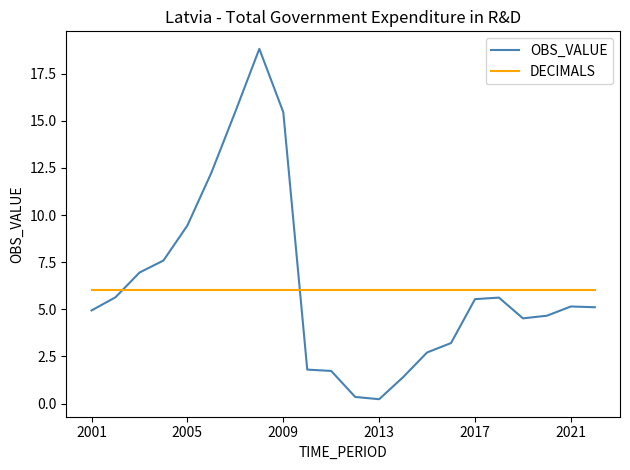

Rank the series by their maximum value, from highest to lowest.

OBS_VALUE, DECIMALS